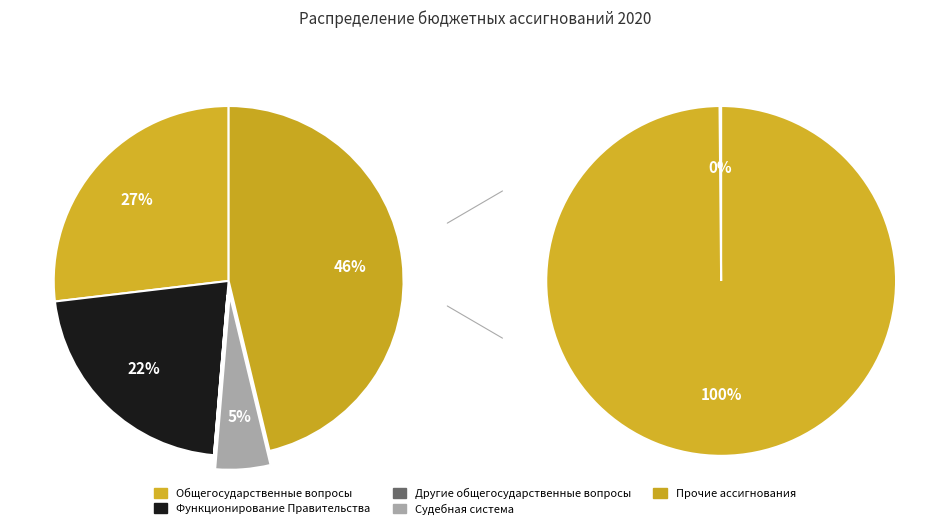

The Администрация Мглинского района (Общегосударственные вопросы) slice represents 46% of the pie. True or false?

True